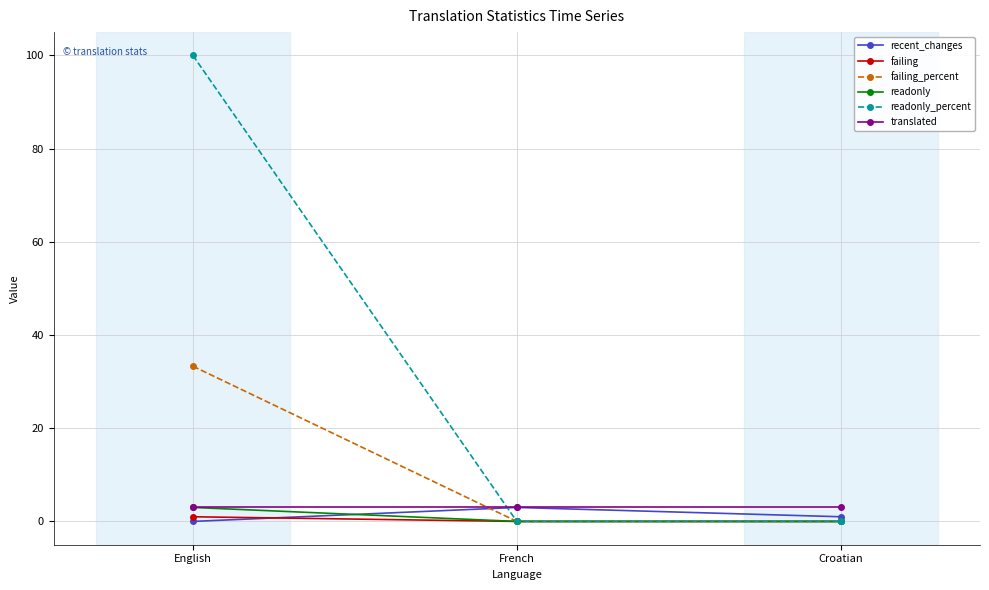

How many lines are shown in the chart?

6